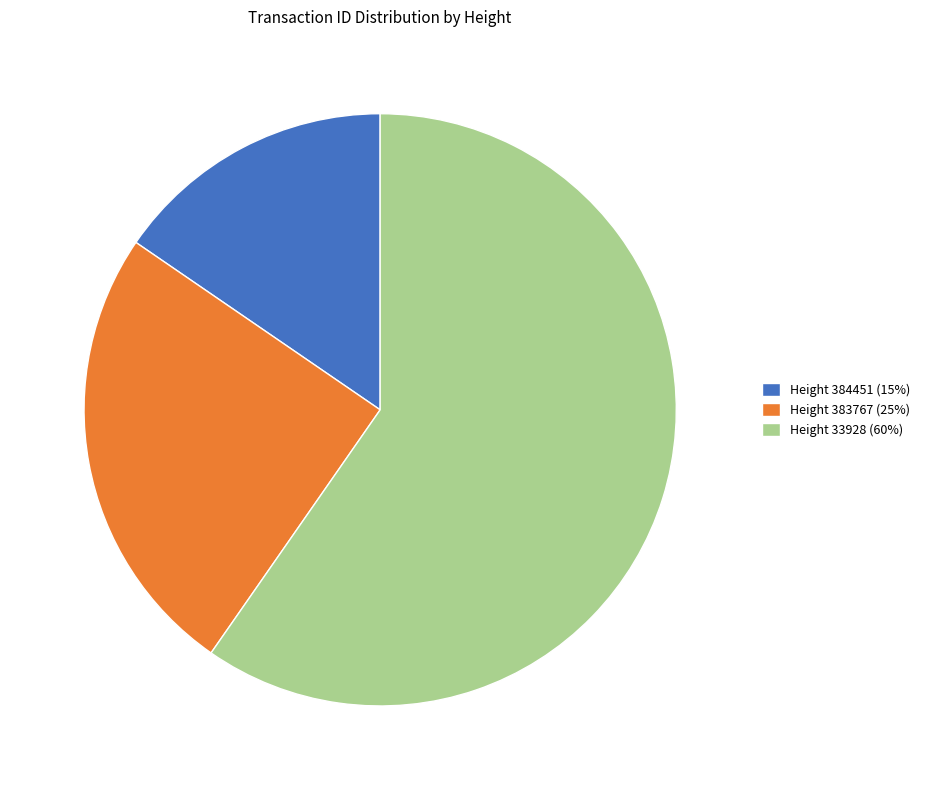

Is there any slice that represents more than half of the pie?

Yes